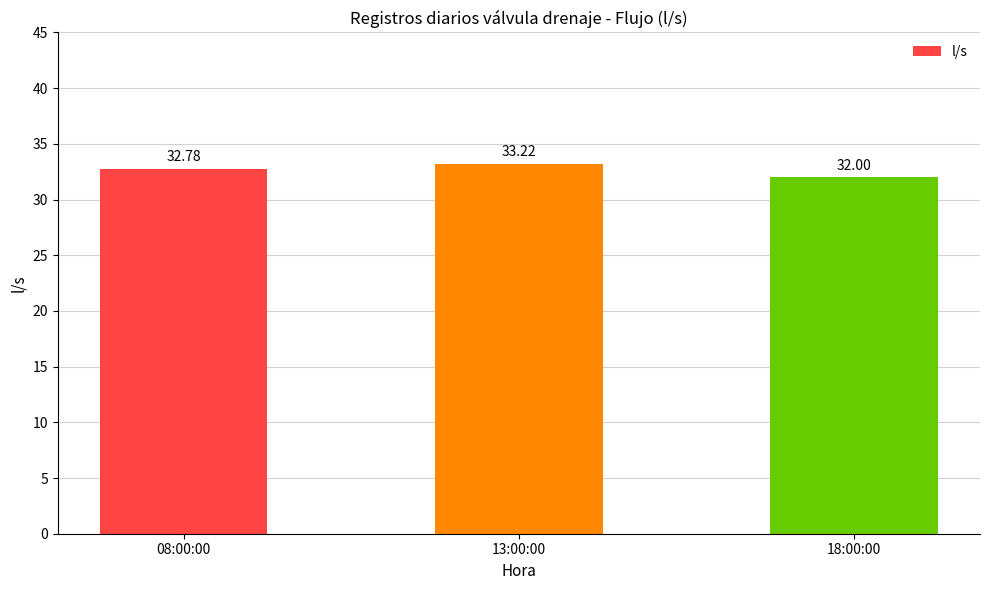

List the labels in order of value, largest first.

13:00:00, 08:00:00, 18:00:00